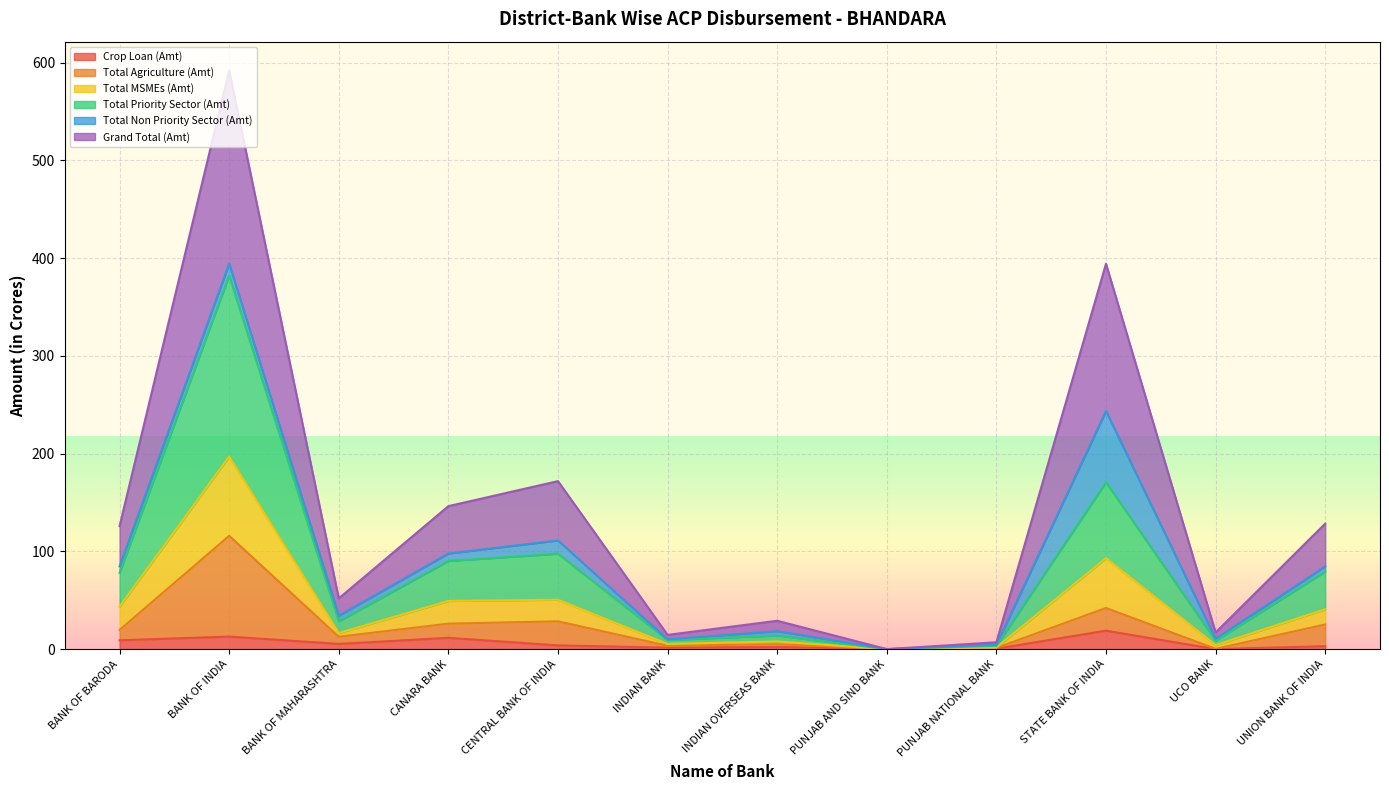

What are all the series names shown in the legend?

Crop Loan (Amt), Total Agriculture (Amt), Total MSMEs (Amt), Total Priority Sector (Amt), Total Non Priority Sector (Amt), Grand Total (Amt)